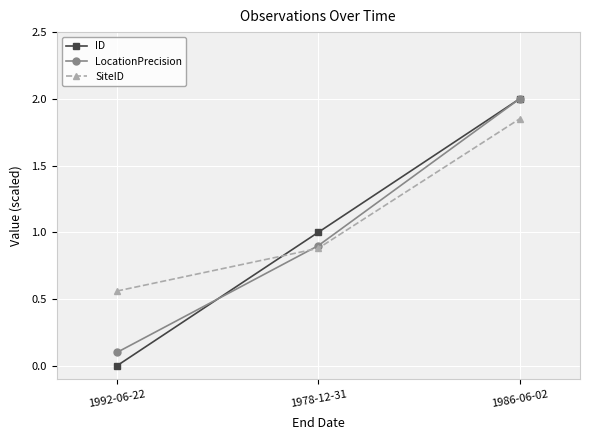

What are all the series names shown in the legend?

ID, LocationPrecision, SiteID